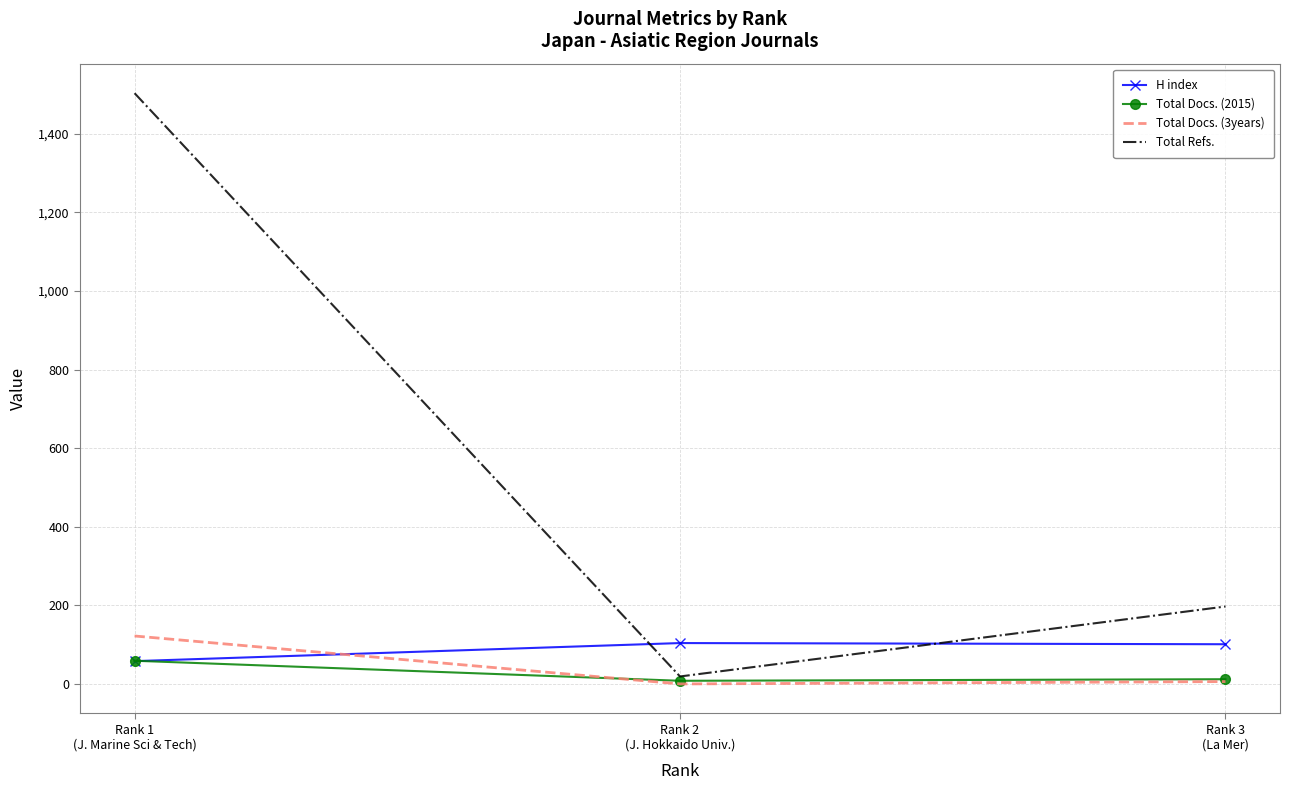

Which series has the widest spread of values?

Total Refs.